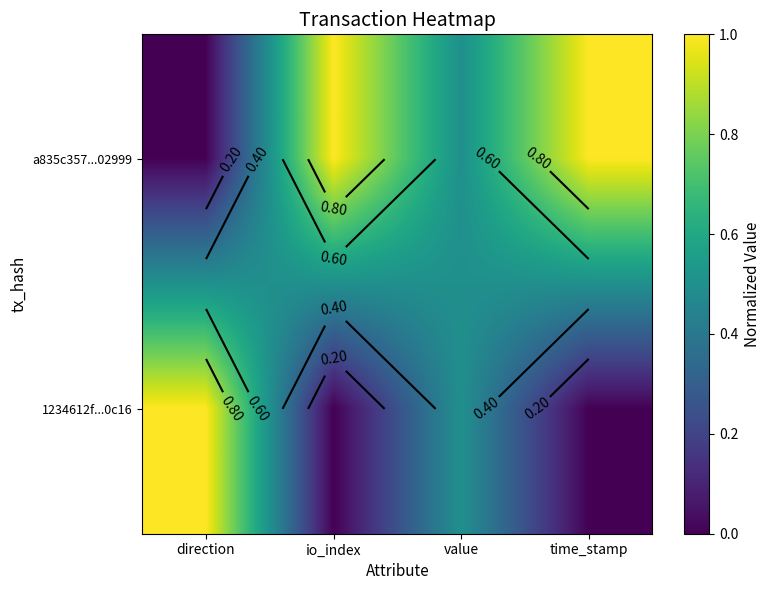

At how many categories does at least one series exceed 0?

4